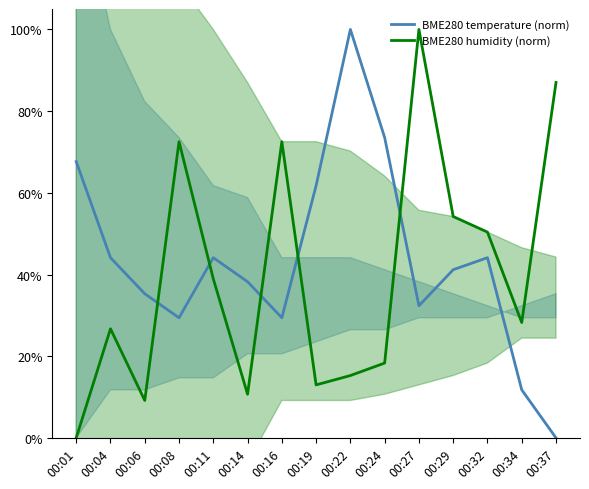

What is the total value across all series at 00:22?

115.3